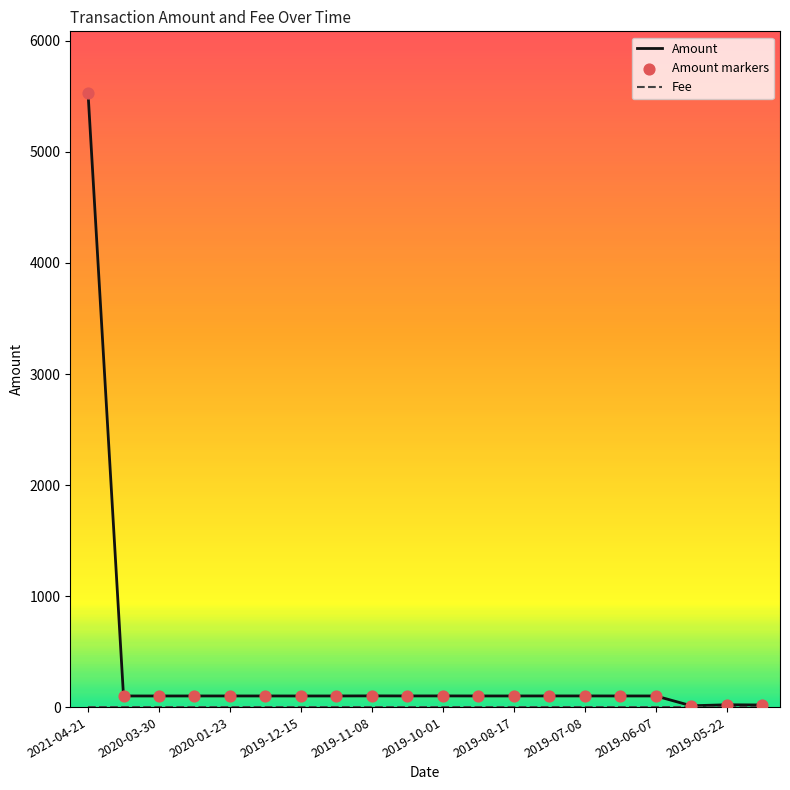

Which series has the largest total across all categories?

Amount